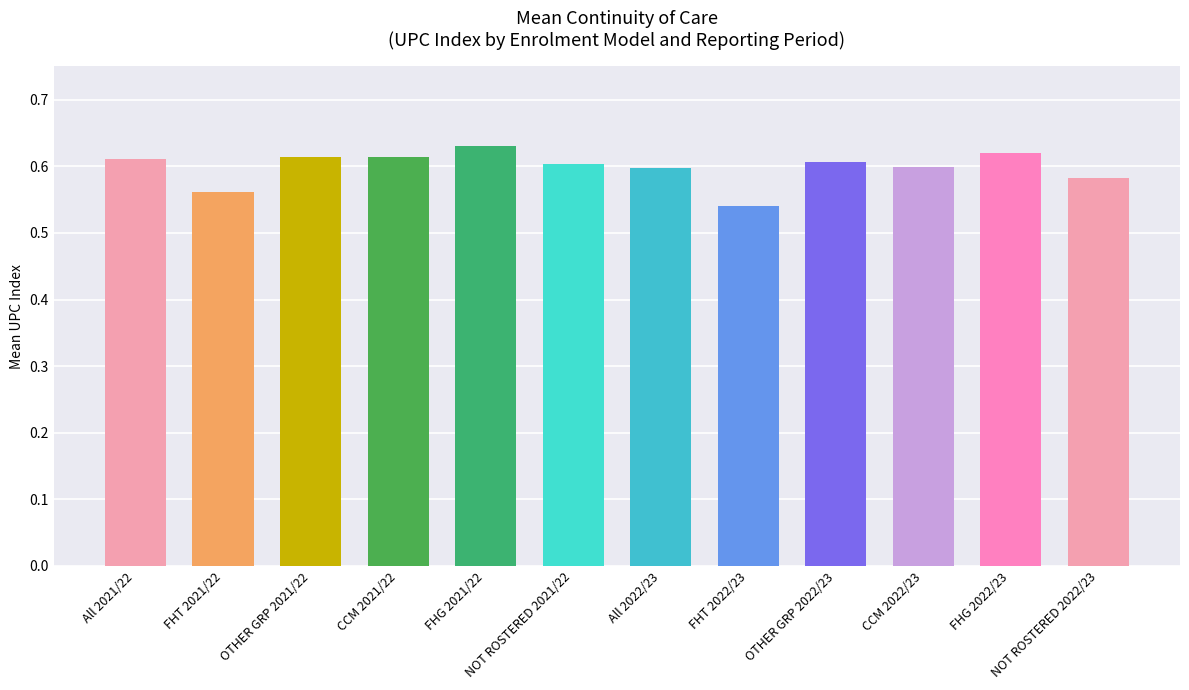

List the labels in order of value, smallest first.

FHT 2022/23, FHT 2021/22, NOT ROSTERED 2022/23, All 2022/23, CCM 2022/23, NOT ROSTERED 2021/22, OTHER GRP 2022/23, All 2021/22, OTHER GRP 2021/22, CCM 2021/22, FHG 2022/23, FHG 2021/22